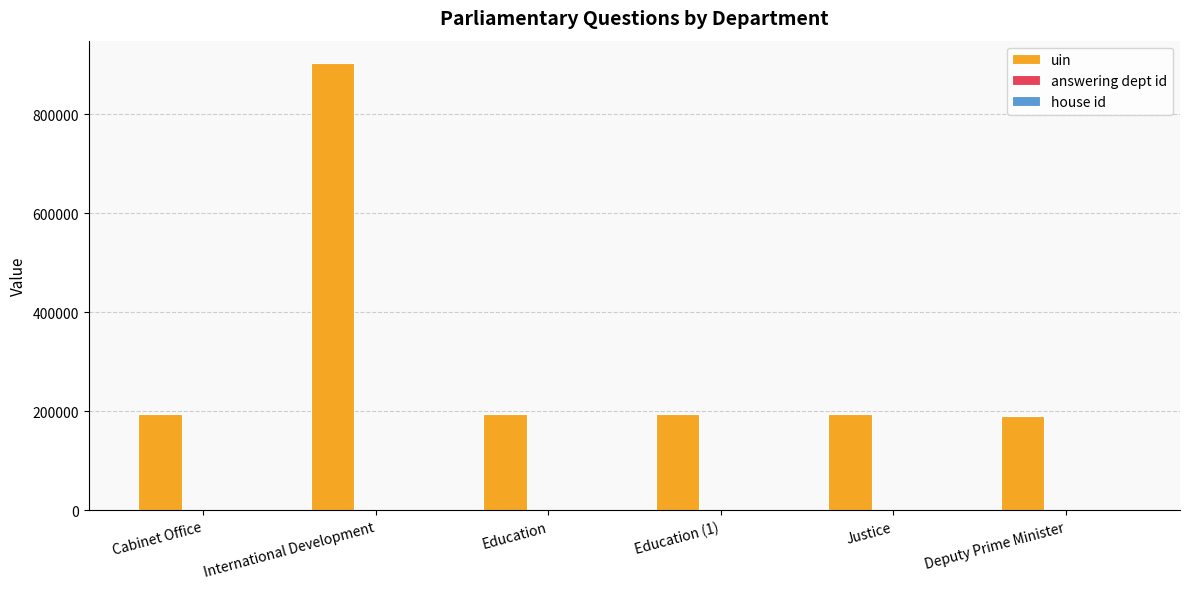

Between International Development and Education, which series saw the biggest shift?

uin